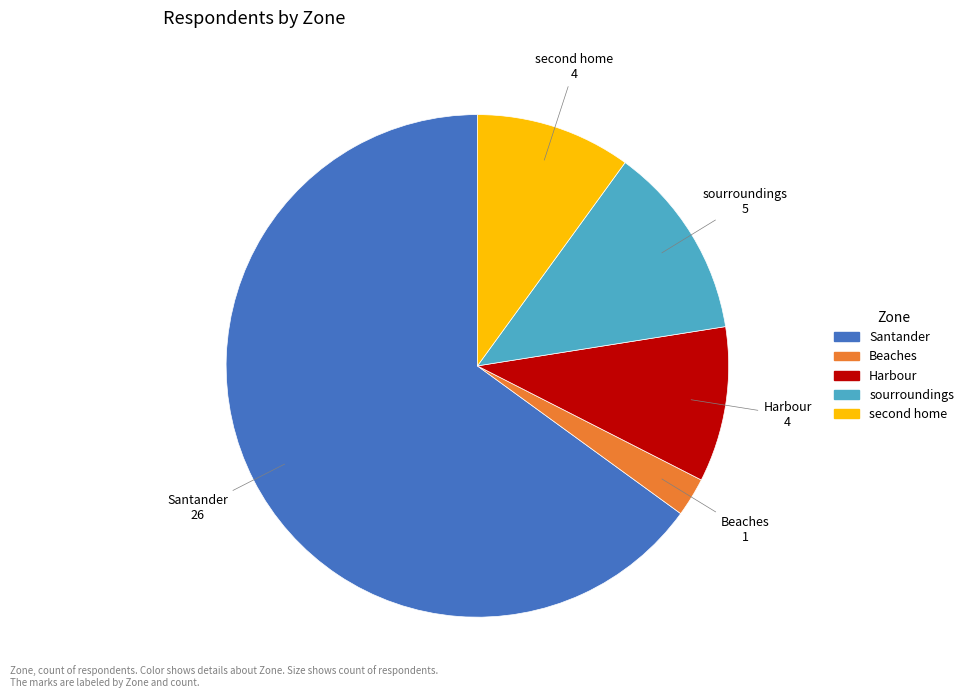

Which slice is the largest?

Santander